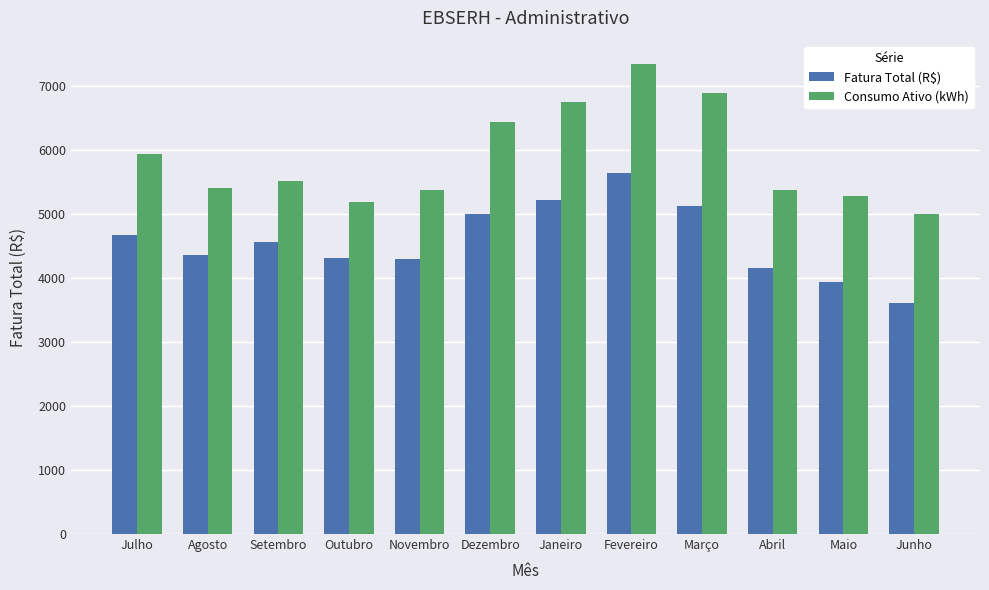

At which category is the sum across all series the highest?

Fevereiro